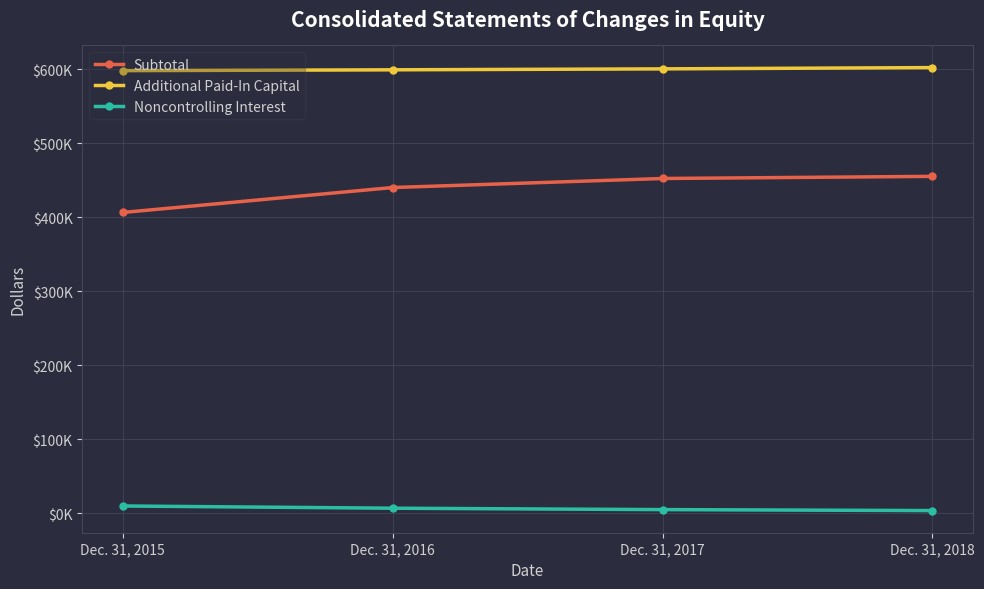

List the series in order of their overall mean, lowest first.

Noncontrolling Interest, Subtotal, Additional Paid-In Capital